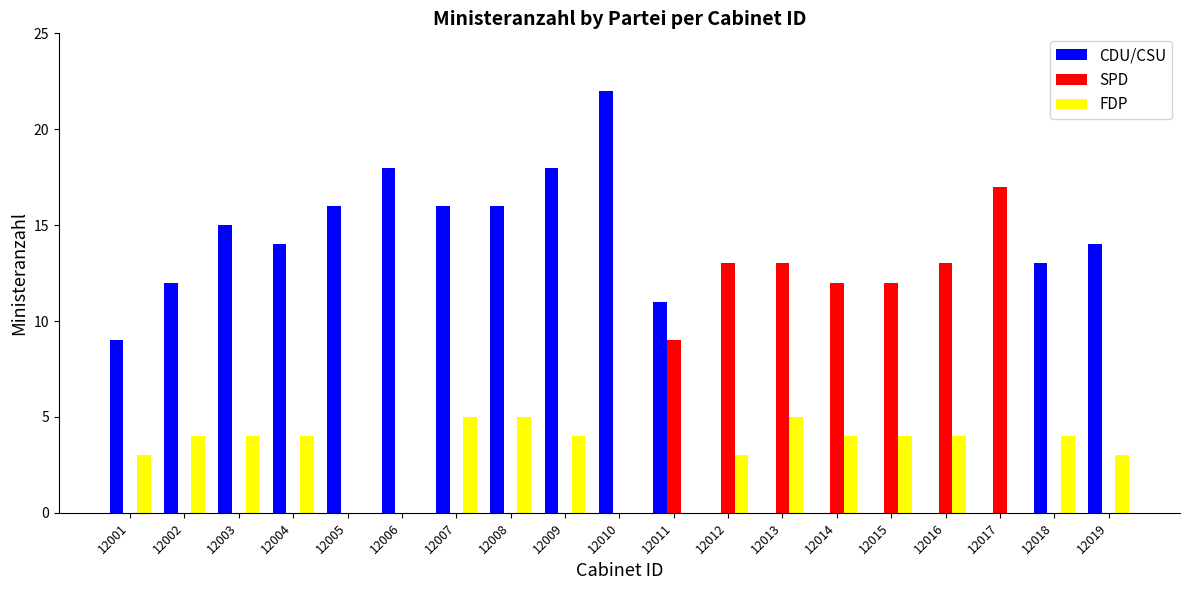

Read the SPD value at 12015.

12